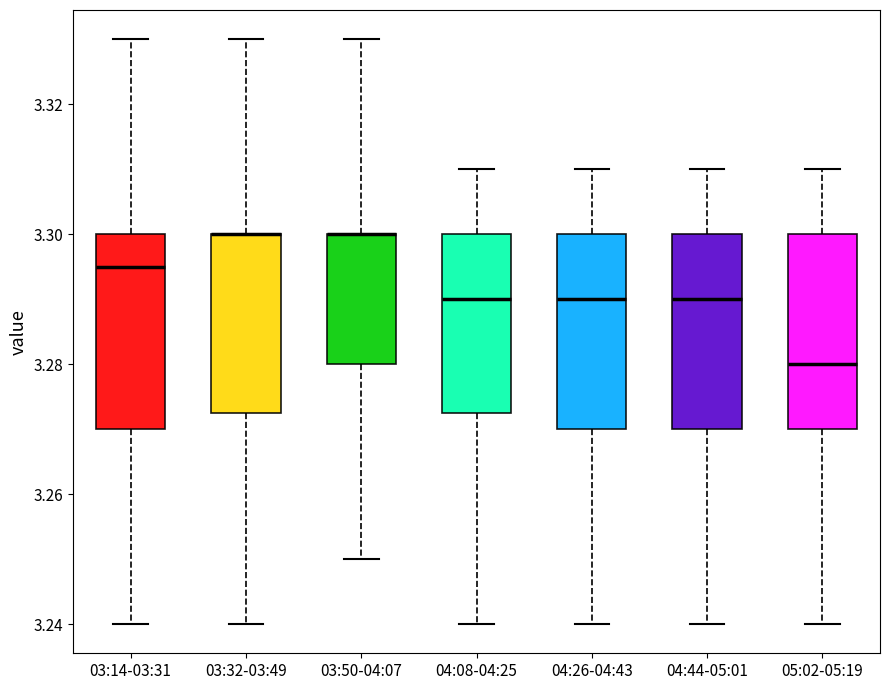

Reading left to right, transcribe this box plot: for each box, give where its median line is, the range the box spans, and where its two whiskers end, as read against the y-axis. The values are not printed on the chart, so give them approximately, as read against the axis.

03:14-03:31: median 3.296, box 3.270 to 3.300, whiskers 3.240 to 3.330
03:32-03:49: median 3.300 (drawn on the box's upper edge), box 3.272 to 3.300, whiskers 3.240 to 3.330
03:50-04:07: median 3.300 (drawn on the box's upper edge), box 3.280 to 3.300, whiskers 3.250 to 3.330
04:08-04:25: median 3.290, box 3.272 to 3.300, whiskers 3.240 to 3.310
04:26-04:43: median 3.290, box 3.270 to 3.300, whiskers 3.240 to 3.310
04:44-05:01: median 3.290, box 3.270 to 3.300, whiskers 3.240 to 3.310
05:02-05:19: median 3.280, box 3.270 to 3.300, whiskers 3.240 to 3.310